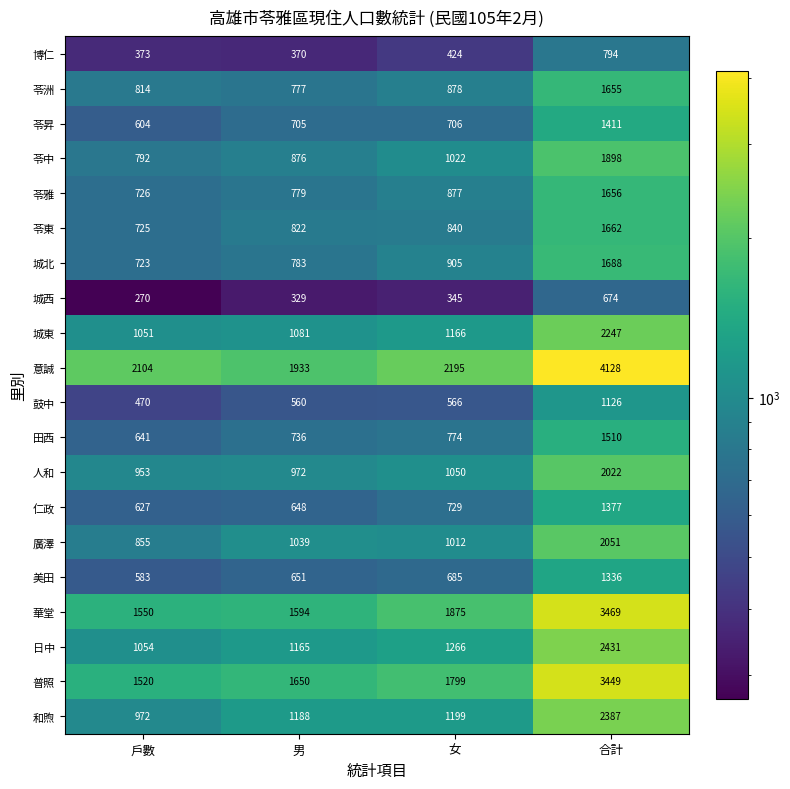

At 女, list the series in order from smallest to largest.

城西, 博仁, 鼓中, 美田, 苓昇, 仁政, 田西, 苓東, 苓雅, 苓洲, 城北, 廣澤, 苓中, 人和, 城東, 和煦, 日中, 普照, 華堂, 意誠